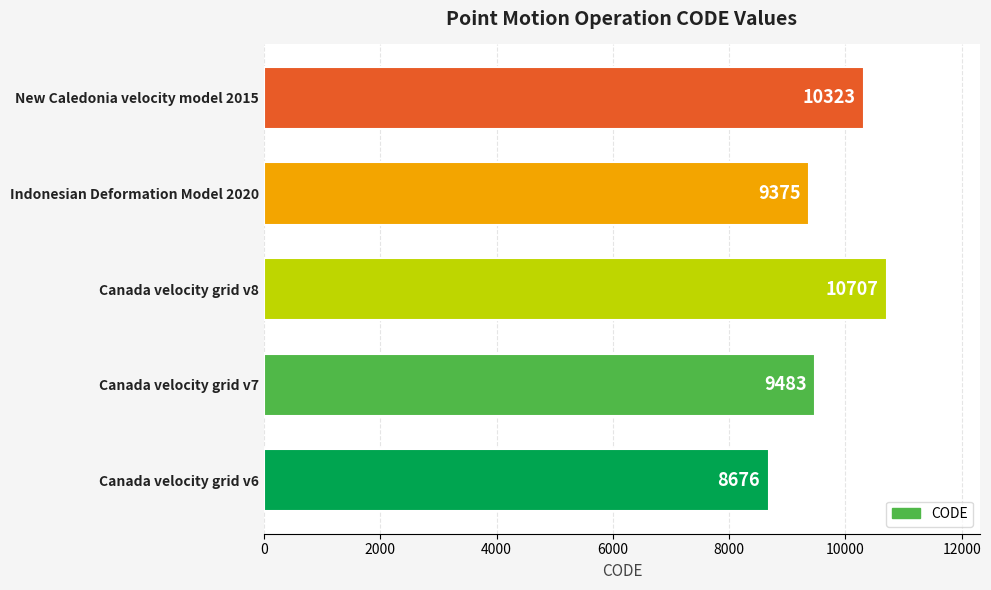

What is the difference between the second highest and second lowest values?

948